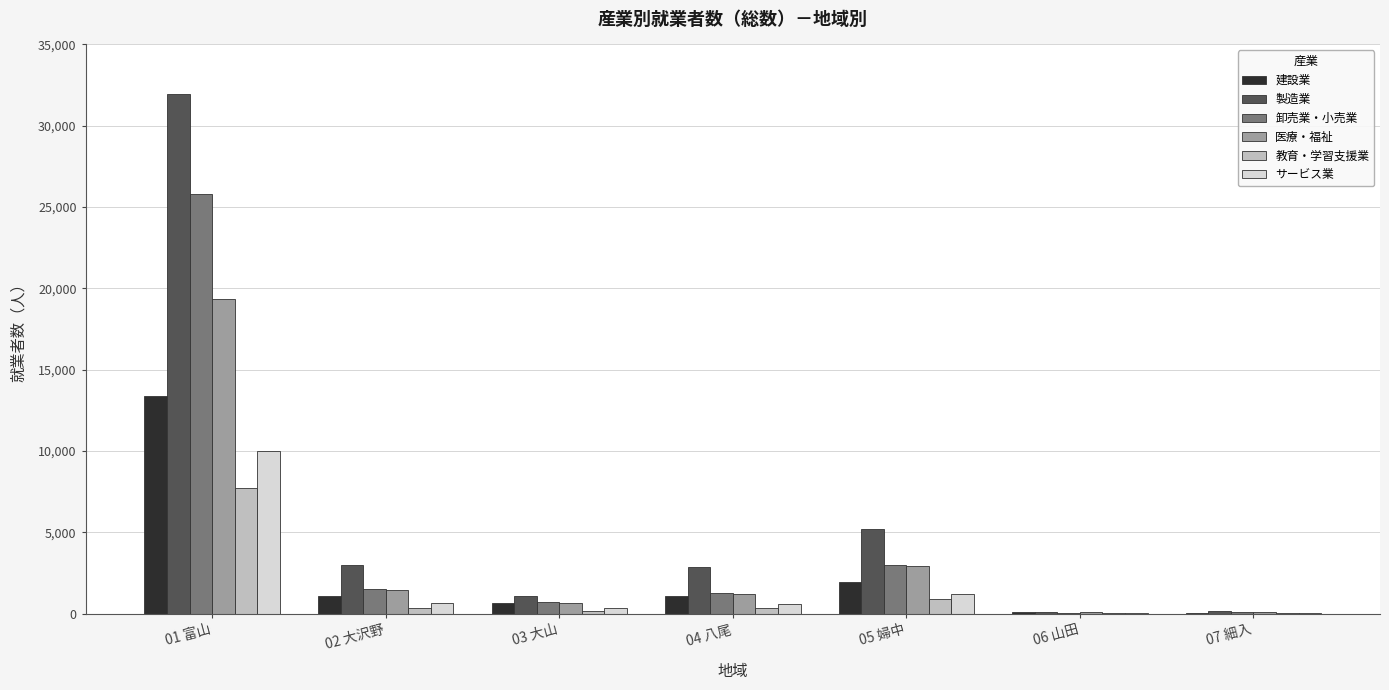

The value of 建設業 at 02 大沢野 is 1061. True or false?

True